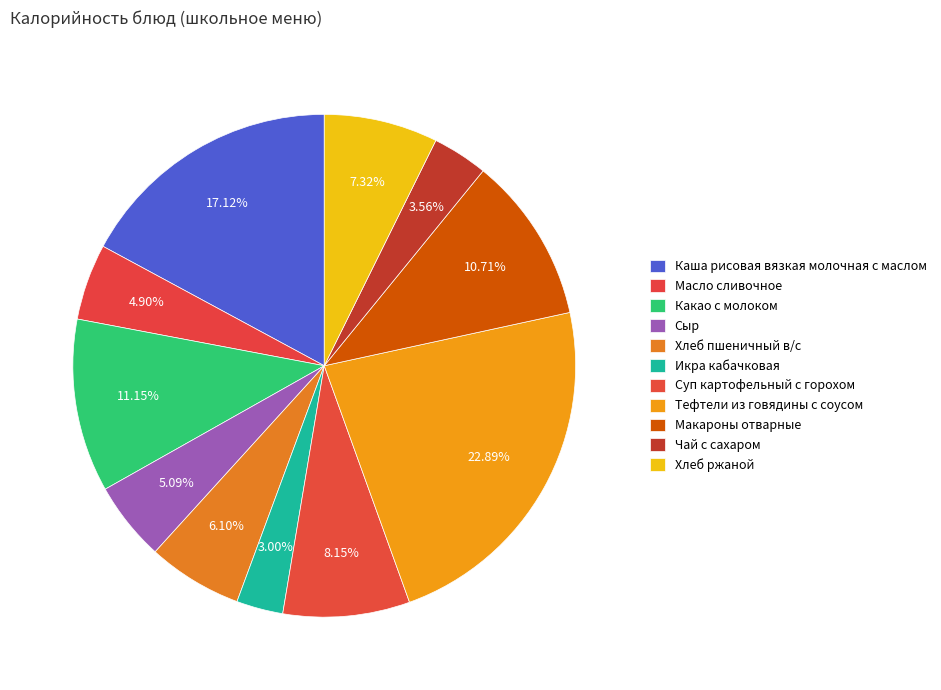

Is there any slice that represents more than half of the pie?

No